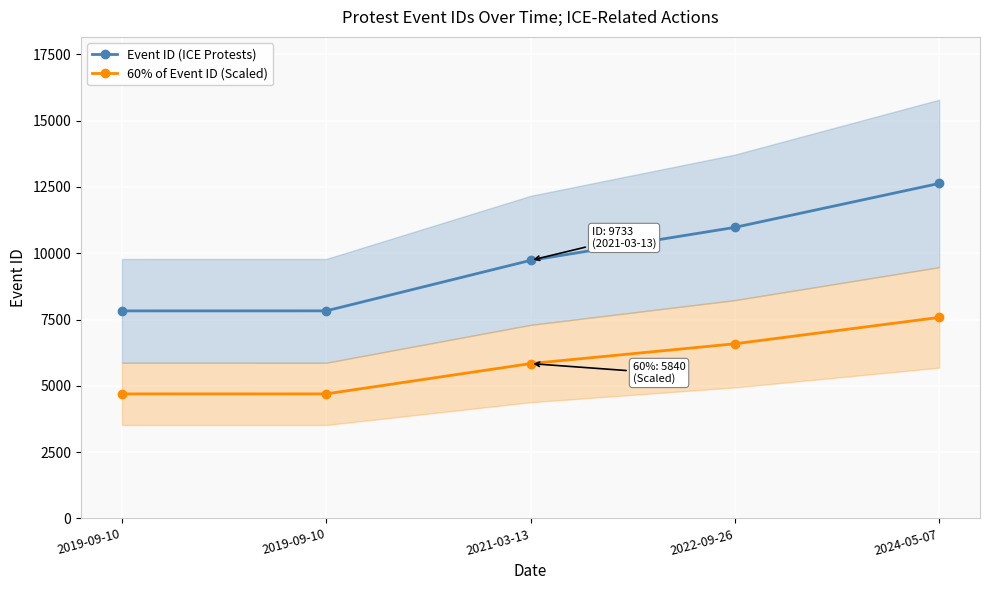

What is the difference between the highest and lowest values at 2021-03-13?

3893.2